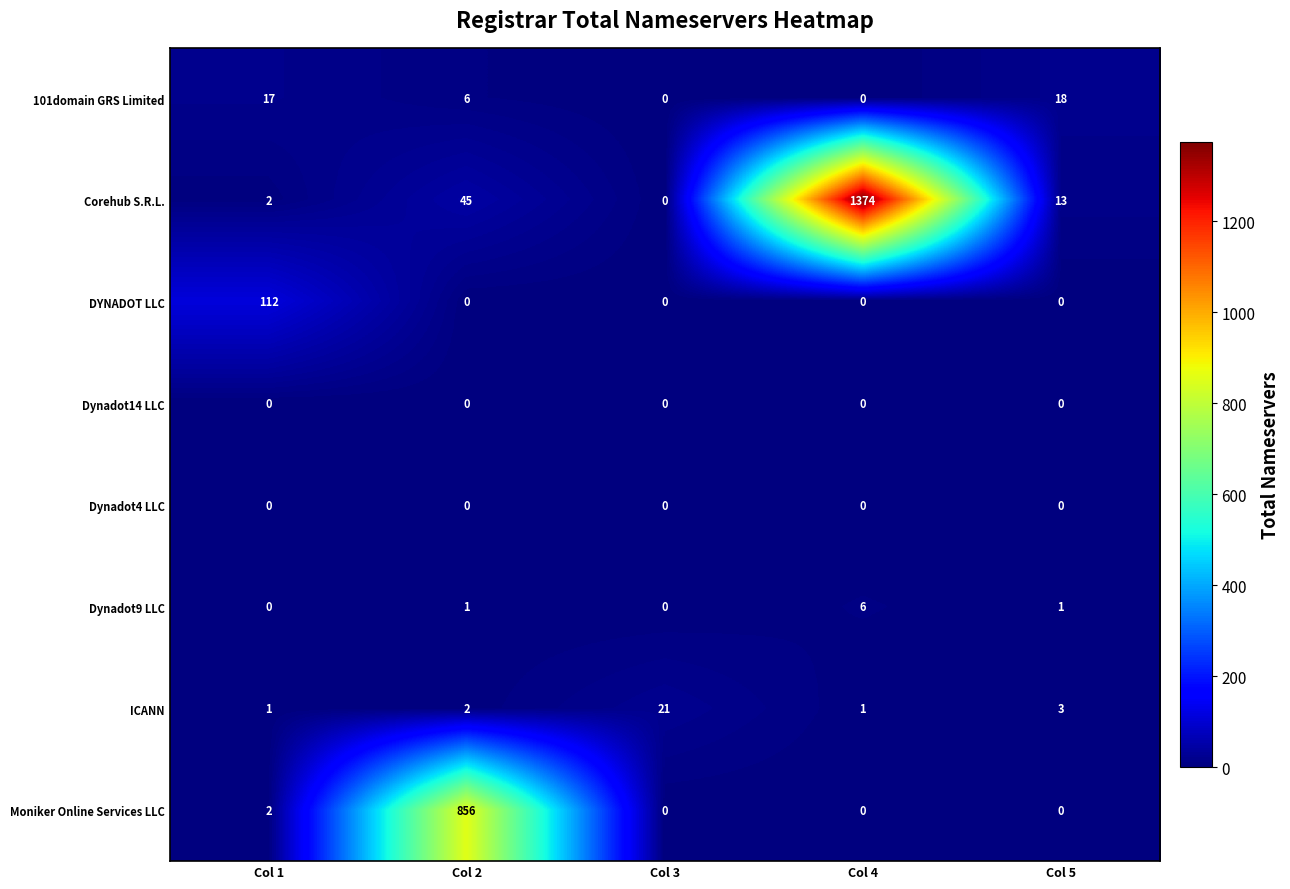

At which category is the sum across all series the highest?

Col 4